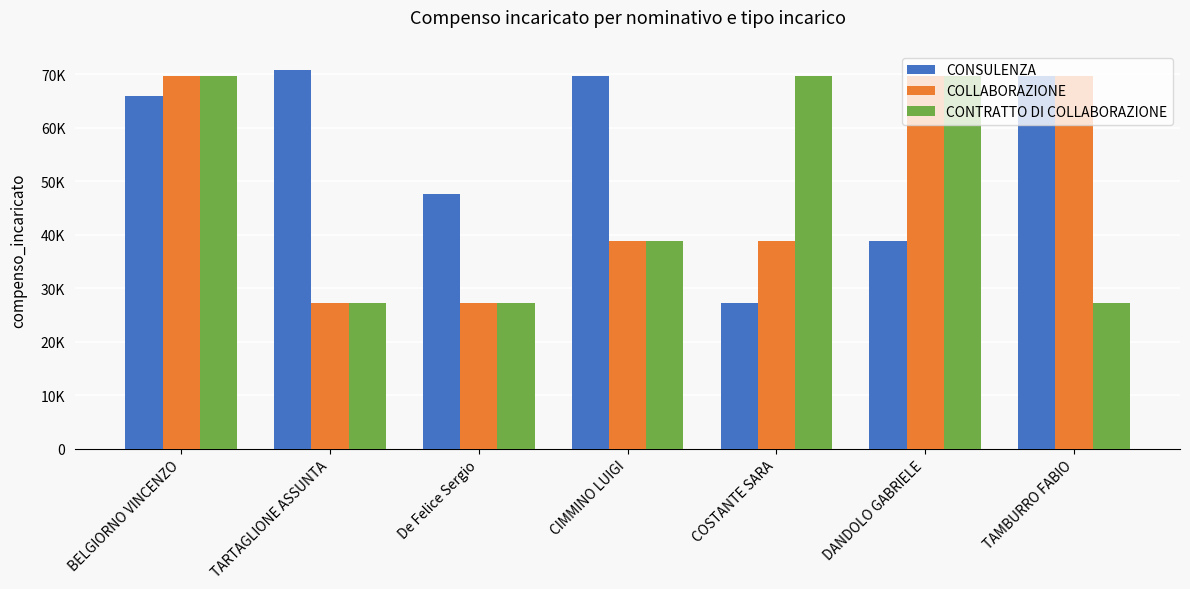

Which category has the lowest value in the COLLABORAZIONE series?

TARTAGLIONE ASSUNTA